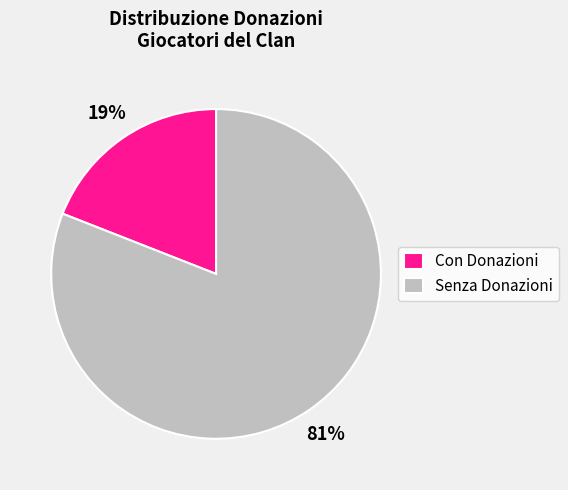

Which category has the biggest portion of the pie?

Senza Donazioni